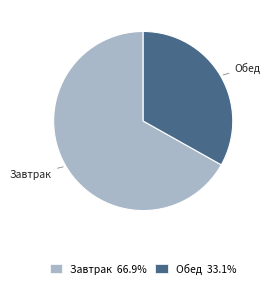

What is the smallest slice in the pie chart?

Обед